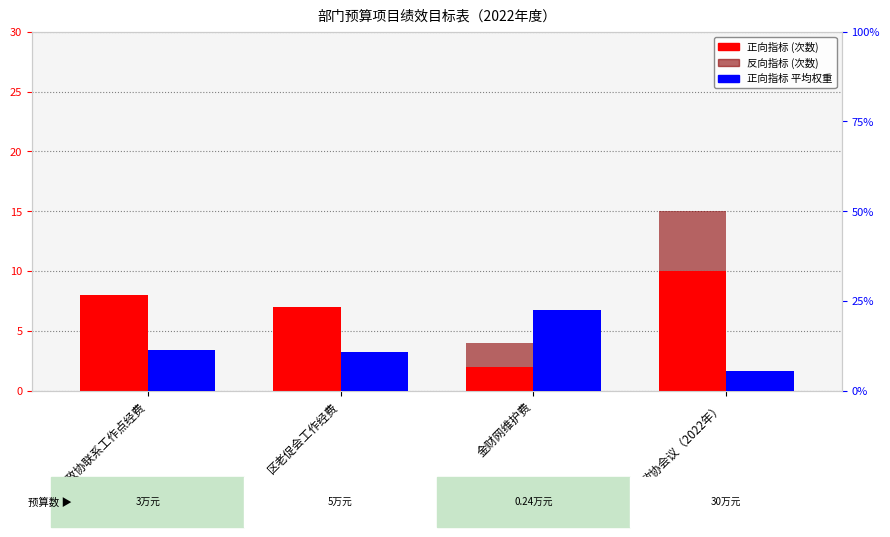

What is the maximum value shown in the chart?

22.5